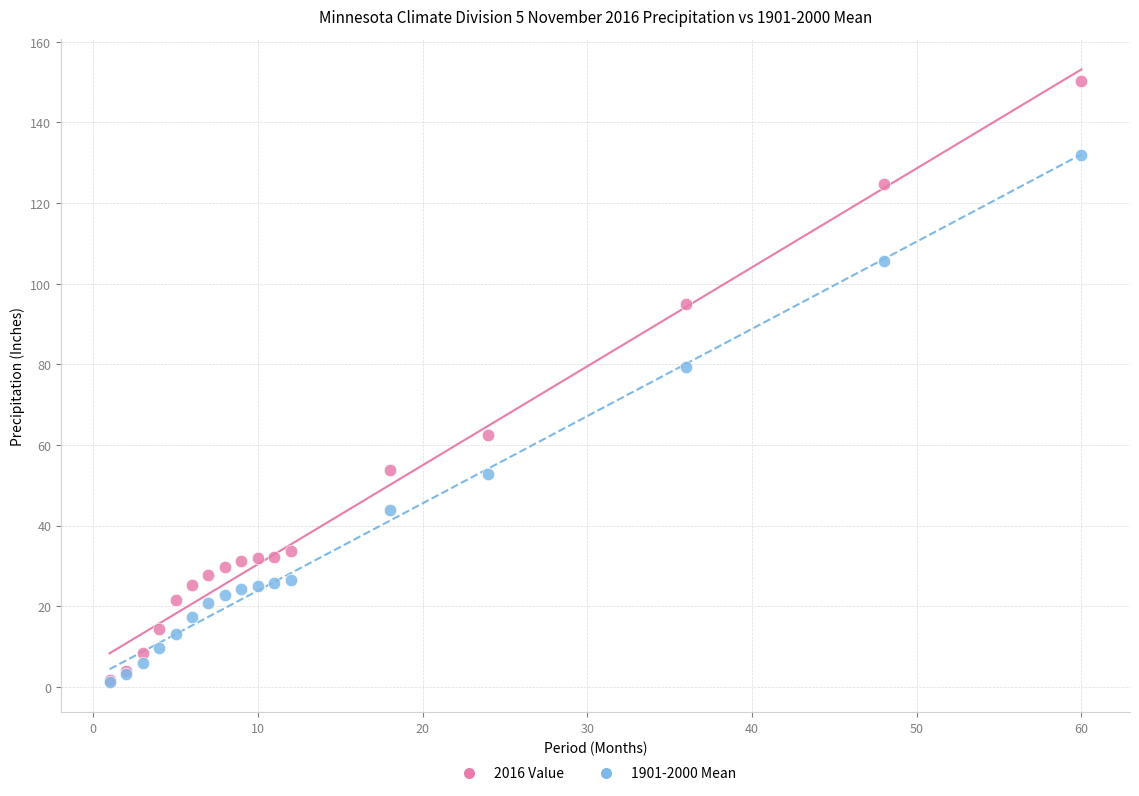

In the 2016 Value series, what Y value is closest to 75?

62.4